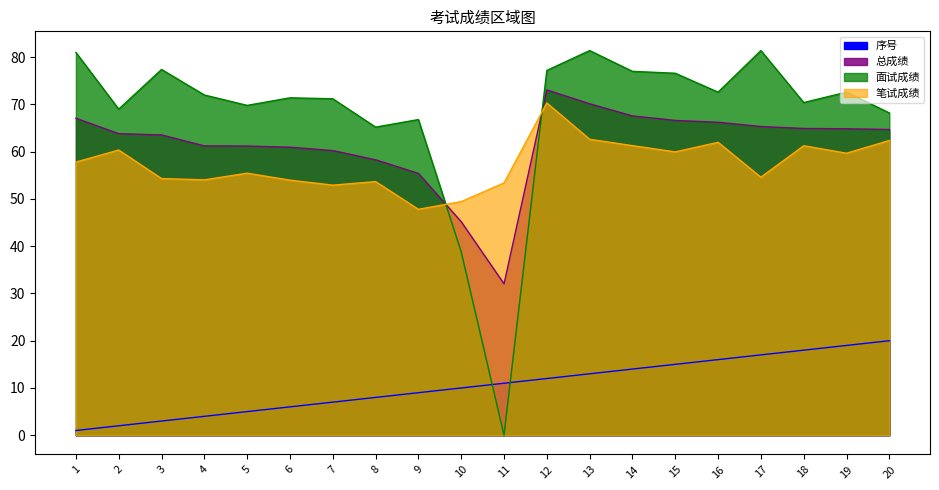

Reading left to right, what are all the values shown in this chart?

笔试成绩: 1=57.8	2=60.4	3=54.3	4=54.0	5=55.5	6=54.0	7=52.9	8=53.7	9=47.8	10=49.4	11=53.4	12=70.3	13=62.6	14=61.3	15=60.0	16=62.0	17=54.6	18=61.3	19=59.7	20=62.4
面试成绩: 1=81.0	2=69.0	3=77.4	4=72.0	5=69.8	6=71.4	7=71.2	8=65.2	9=66.8	10=38.8	11=0.0	12=77.2	13=81.4	14=77.0	15=76.6	16=72.6	17=81.4	18=70.4	19=72.6	20=68.2
总成绩: 1=67.1	2=63.8	3=63.6	4=61.2	5=61.2	6=60.9	7=60.2	8=58.3	9=55.4	10=45.2	11=32.0	12=73.1	13=70.1	14=67.6	15=66.6	16=66.2	17=65.3	18=64.9	19=64.8	20=64.7
序号: 1=1.0	2=2.0	3=3.0	4=4.0	5=5.0	6=6.0	7=7.0	8=8.0	9=9.0	10=10.0	11=11.0	12=12.0	13=13.0	14=14.0	15=15.0	16=16.0	17=17.0	18=18.0	19=19.0	20=20.0